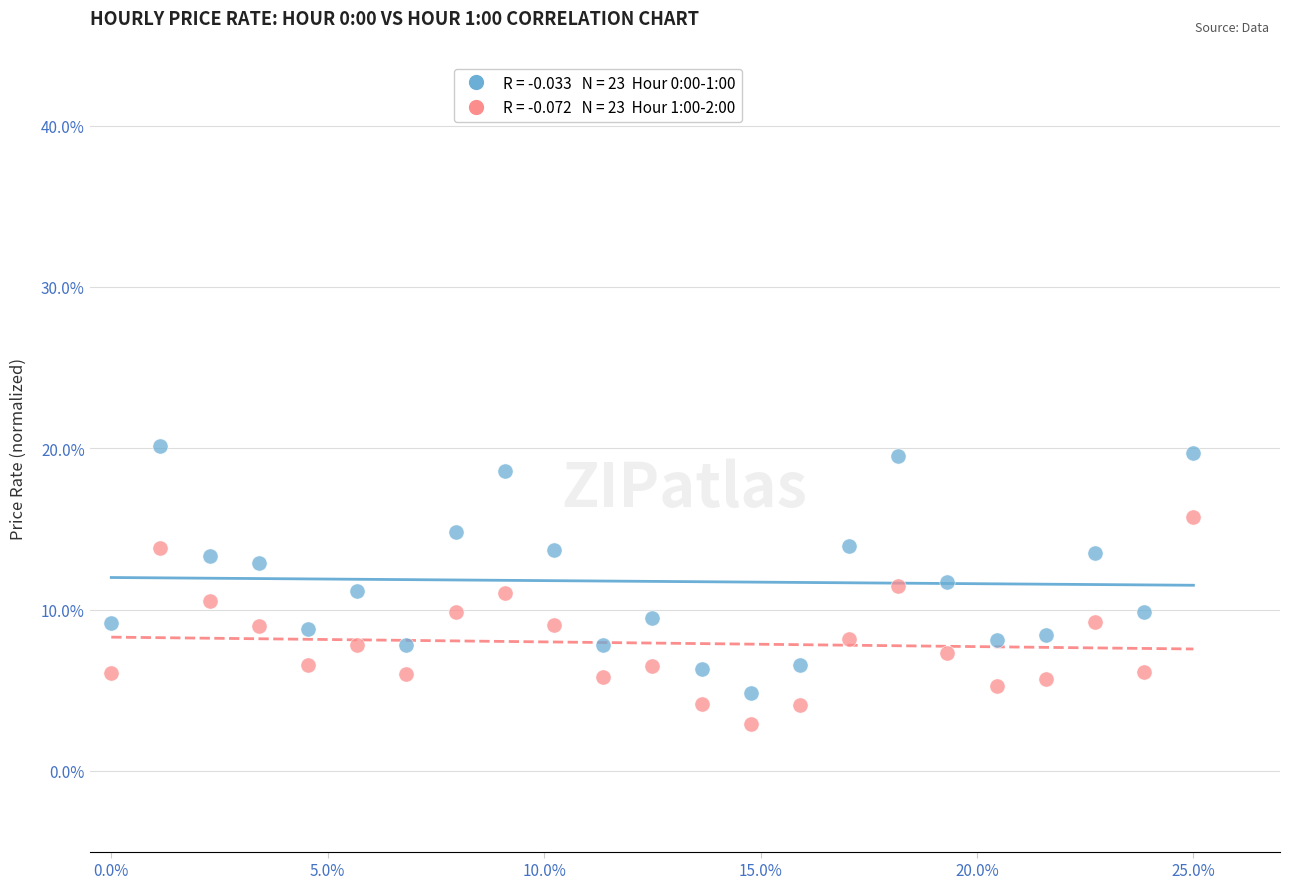

Across all data points, what is the range of Y values (max minus min)?

17.3